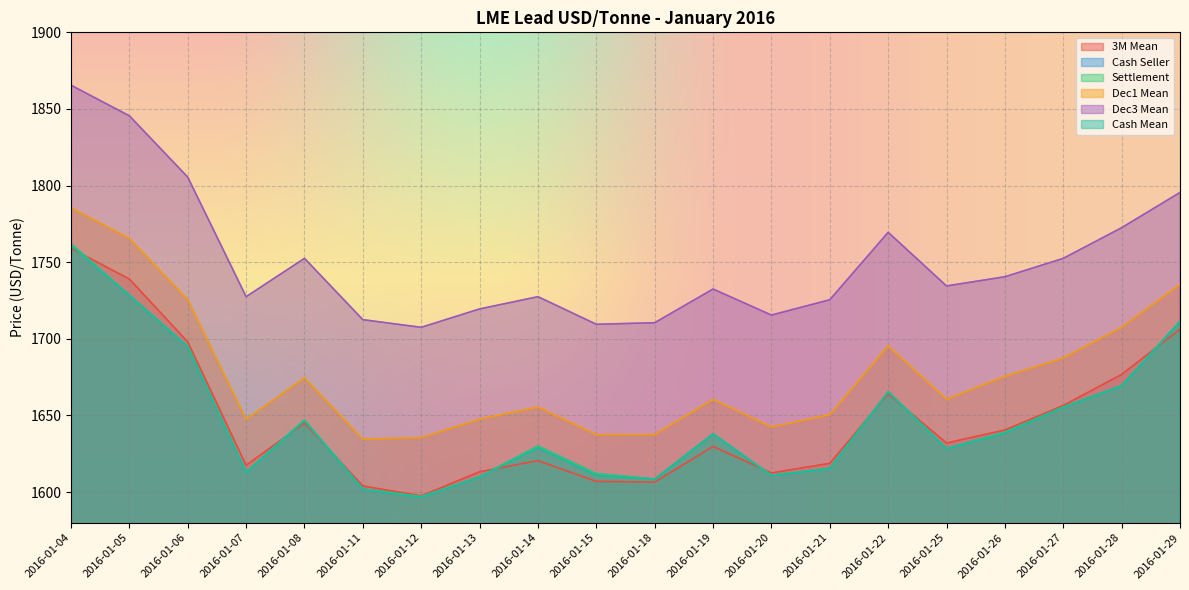

How many data points in Dec1 Mean are above 1660?

11